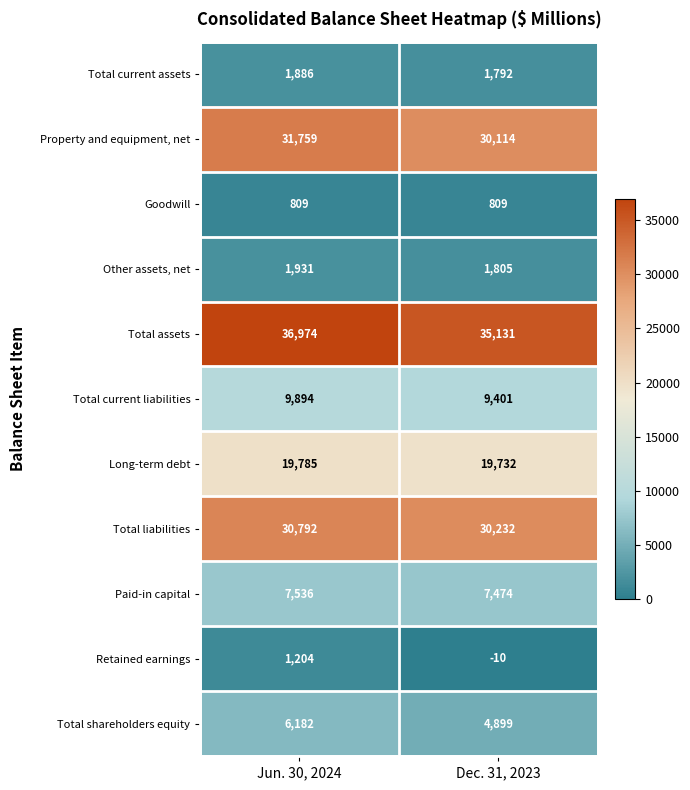

What is the difference between the Paid-in capital values at Dec. 31, 2023 and Jun. 30, 2024?

62